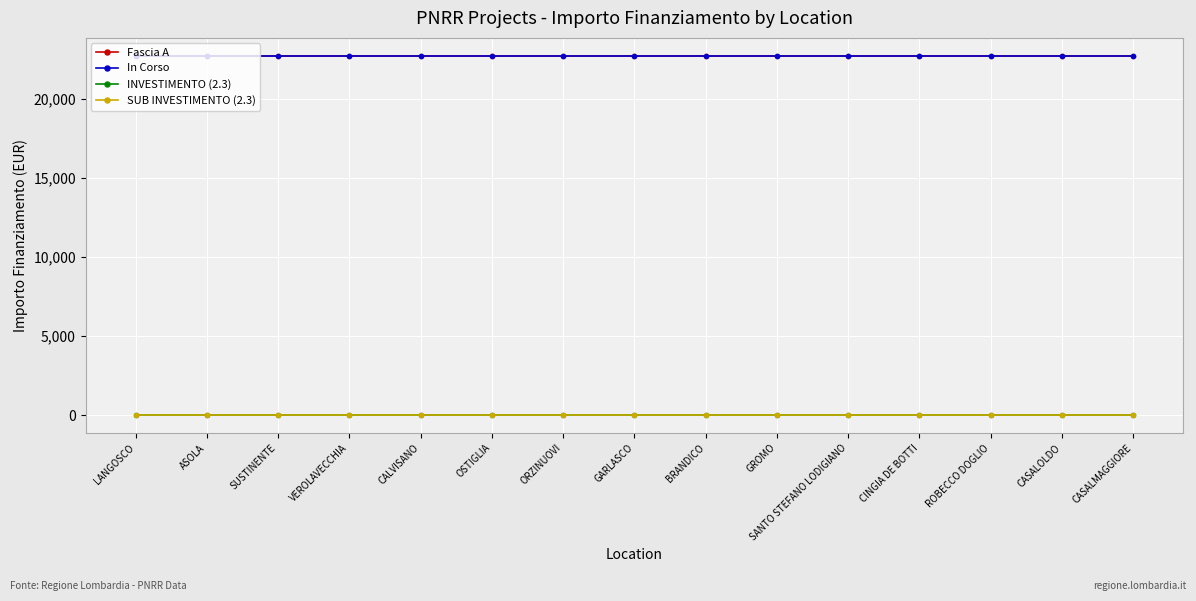

Is the value of INVESTIMENTO (2.3) at SANTO STEFANO LODIGIANO greater than the value of SUB INVESTIMENTO (2.3) at GARLASCO?

No